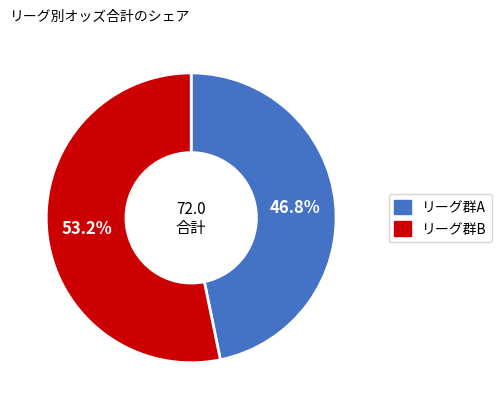

Does any single category account for the majority?

Yes